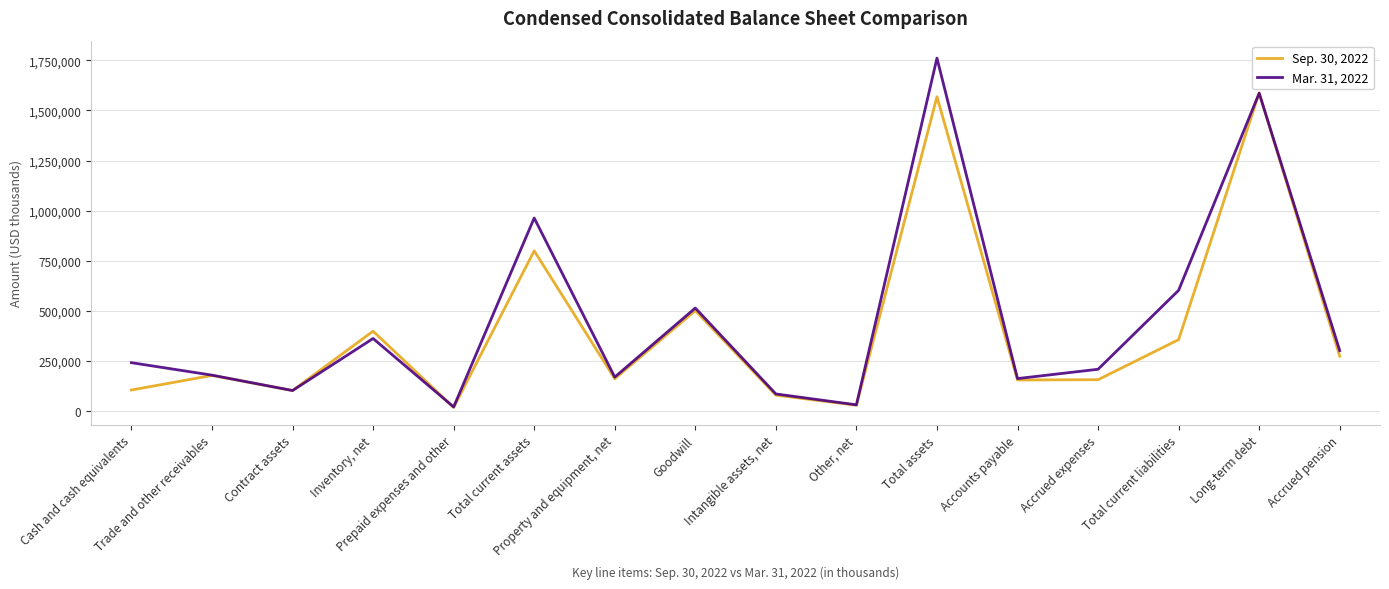

How many values in the Sep. 30, 2022 series are below 177286?

8